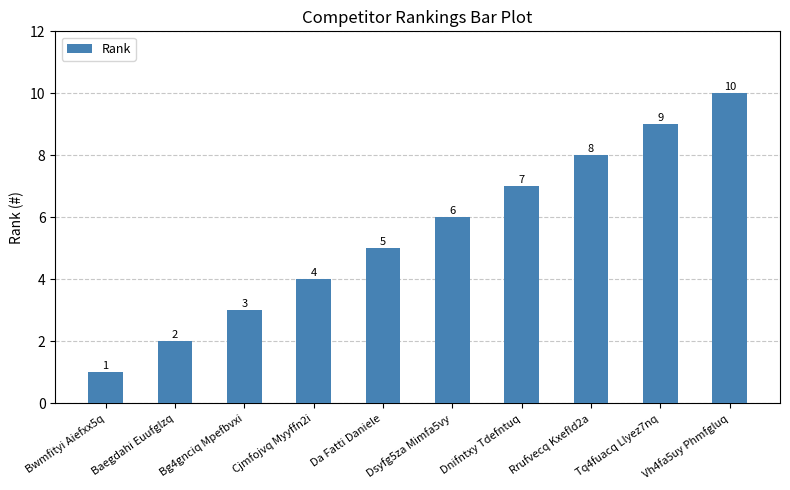

Rank the categories by value from lowest to highest.

Bwmfityi Aiefxx5q, Baegdahi Euufglzq, Bg4gnciq Mpefbvxi, Cjmfojvq Myyffn2i, Da Fatti Daniele, Dsyfg5za Mimfa5vy, Dnifntxy Tdefntuq, Rrufvecq Kxefld2a, Tq4fuacq Llyez7nq, Vh4fa5uy Phmfgluq